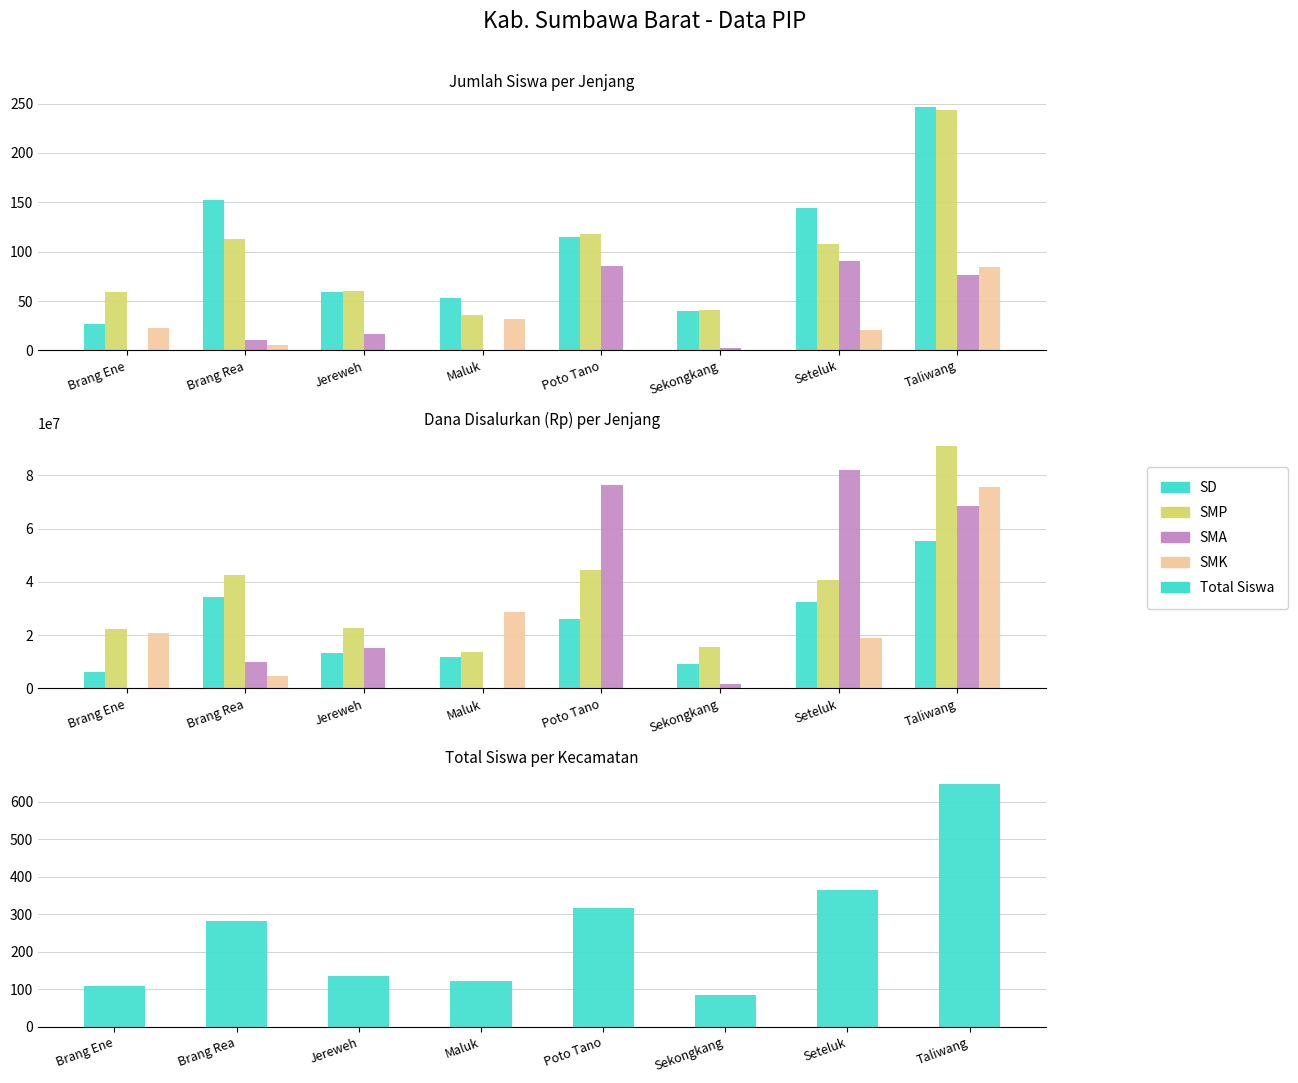

Is it true that SMK equals 42762806 at Sekongkang?

False